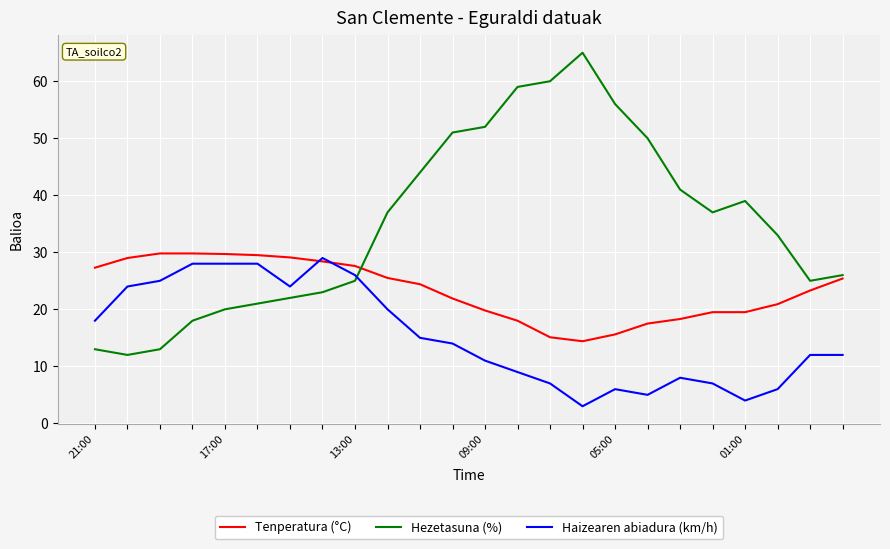

How many values in the Tenperatura (°C) series are below 24?

12